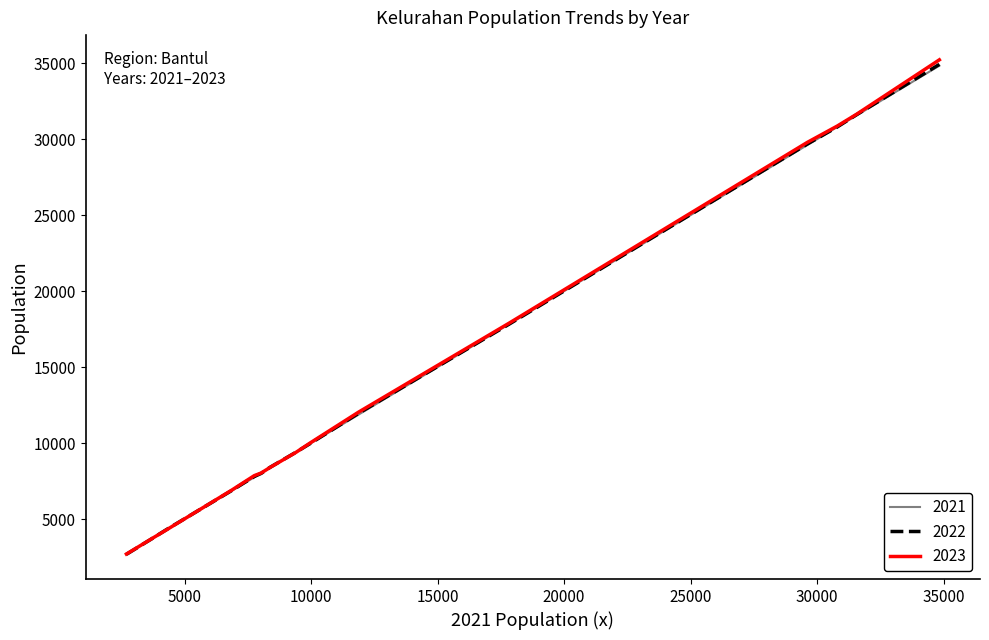

What is the difference between the maximum and minimum values in the 2021 series?

32126